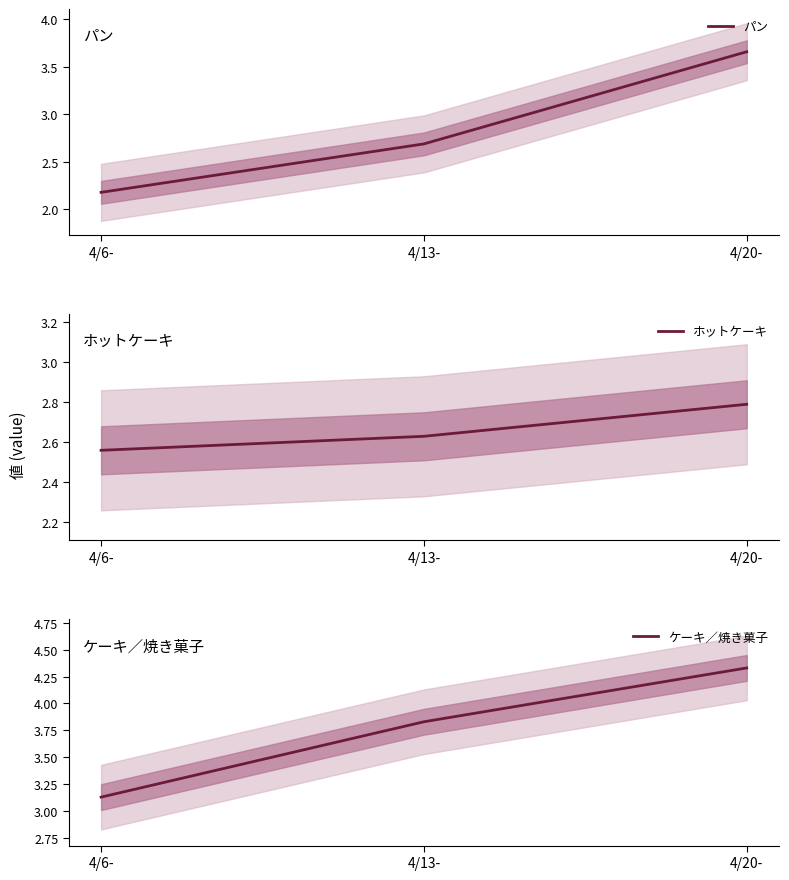

Reading left to right, what are all the values shown in this chart?

パン: 4/6-=2.2	4/13-=2.7	4/20-=3.7
ホットケーキ: 4/6-=2.6	4/13-=2.6	4/20-=2.8
ケーキ／焼き菓子: 4/6-=3.1	4/13-=3.8	4/20-=4.3